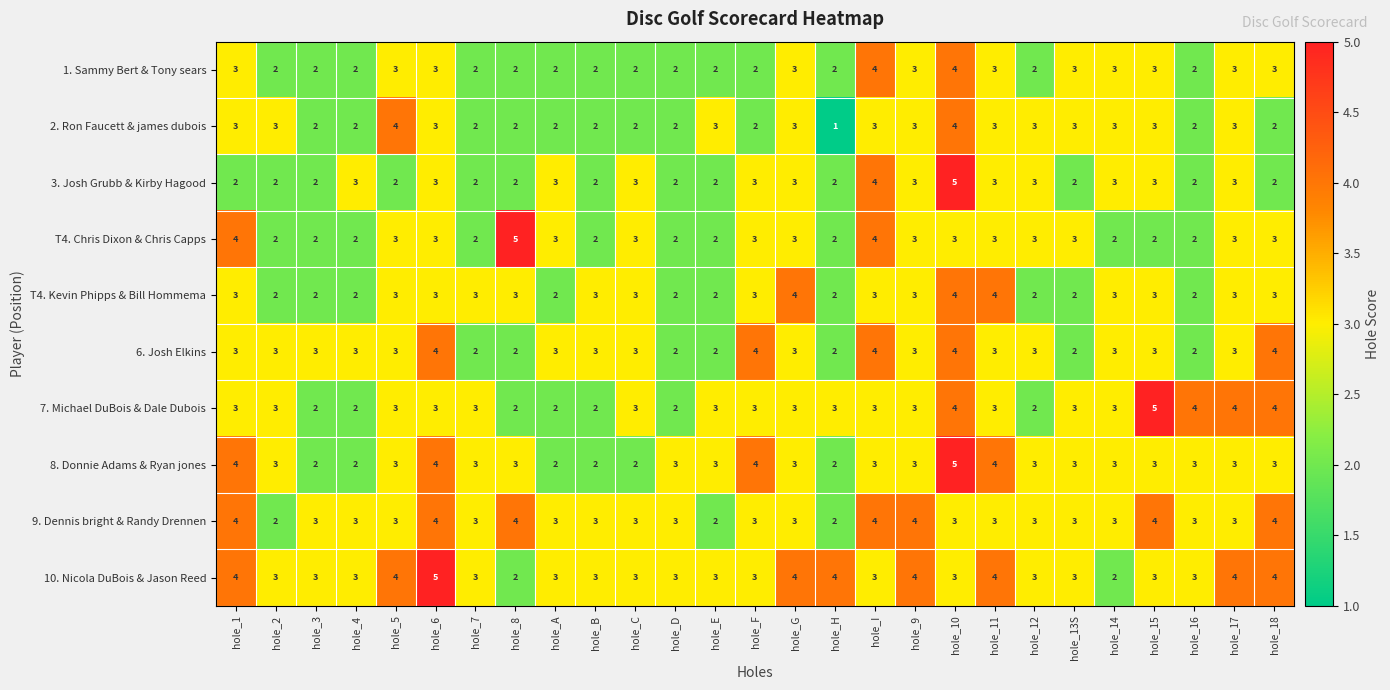

What is the highest value of the T4. Chris Dixon & Chris Capps series?

5